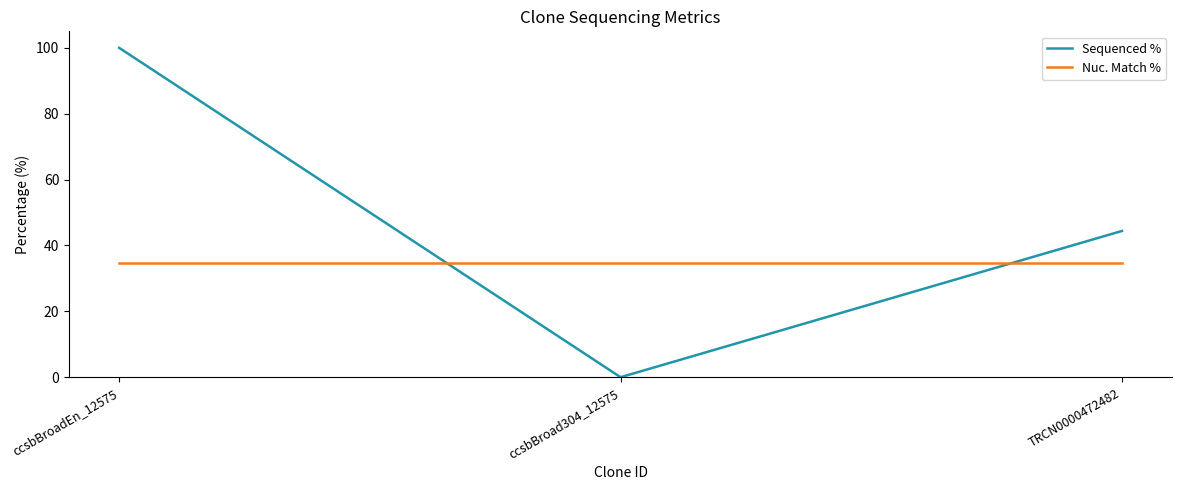

Rank the series at ccsbBroadEn_12575 from lowest to highest value.

Nuc. Match %, Sequenced %